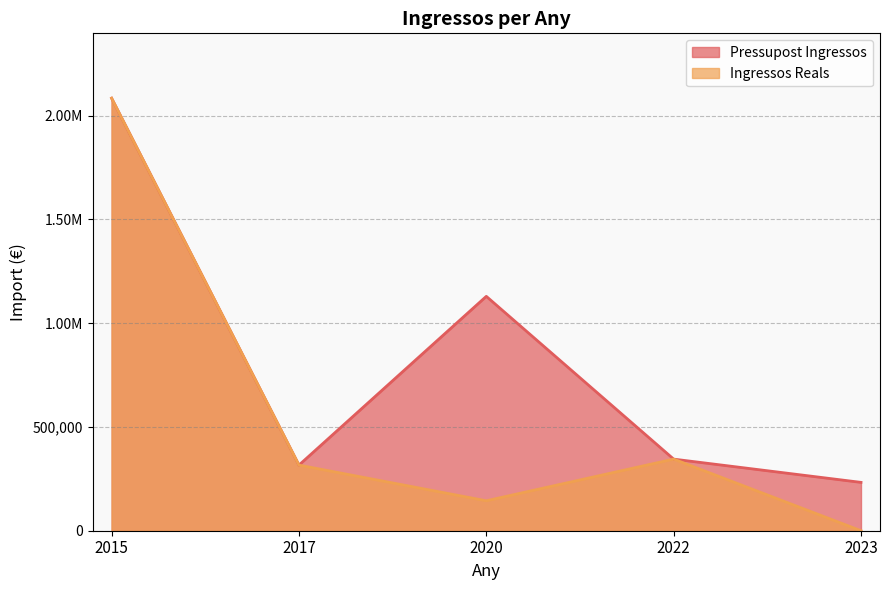

List the series in order of their peak value, highest first.

Pressupost Ingressos, Ingressos Reals